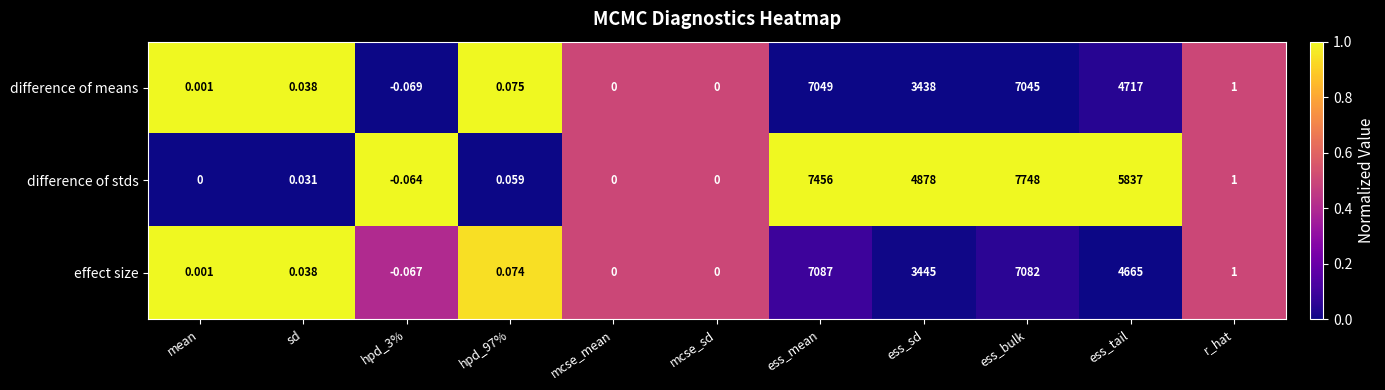

Is the value of difference of stds at ess_mean greater than the value of difference of means at ess_sd?

Yes